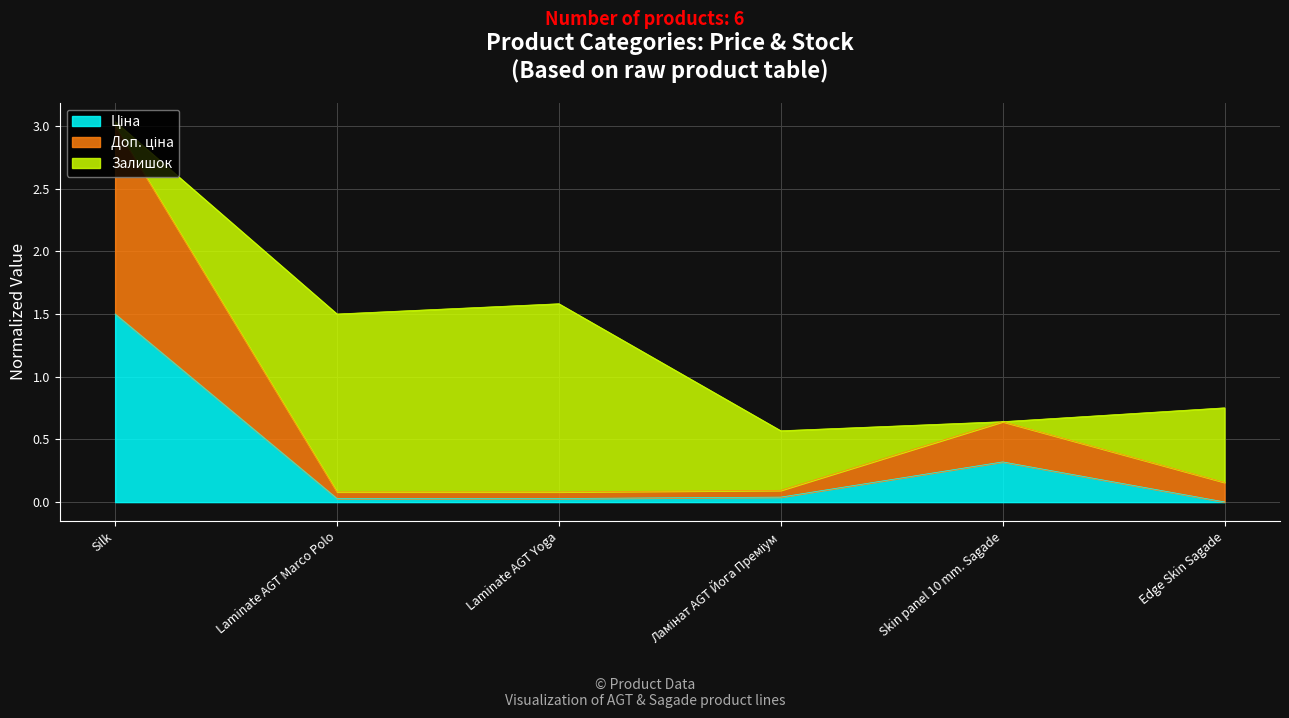

What is the difference between the highest and lowest values at Skin panel 10 mm. Sagade?

0.3